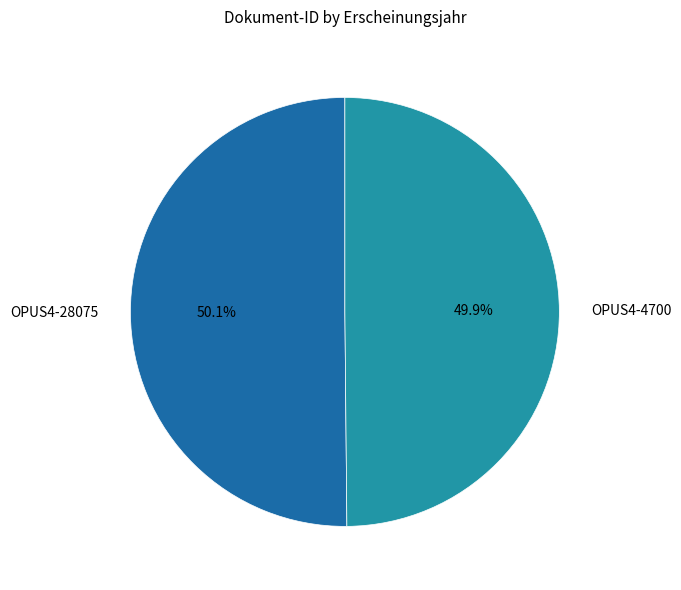

How much of the chart is everything except OPUS4-28075?

49.9%